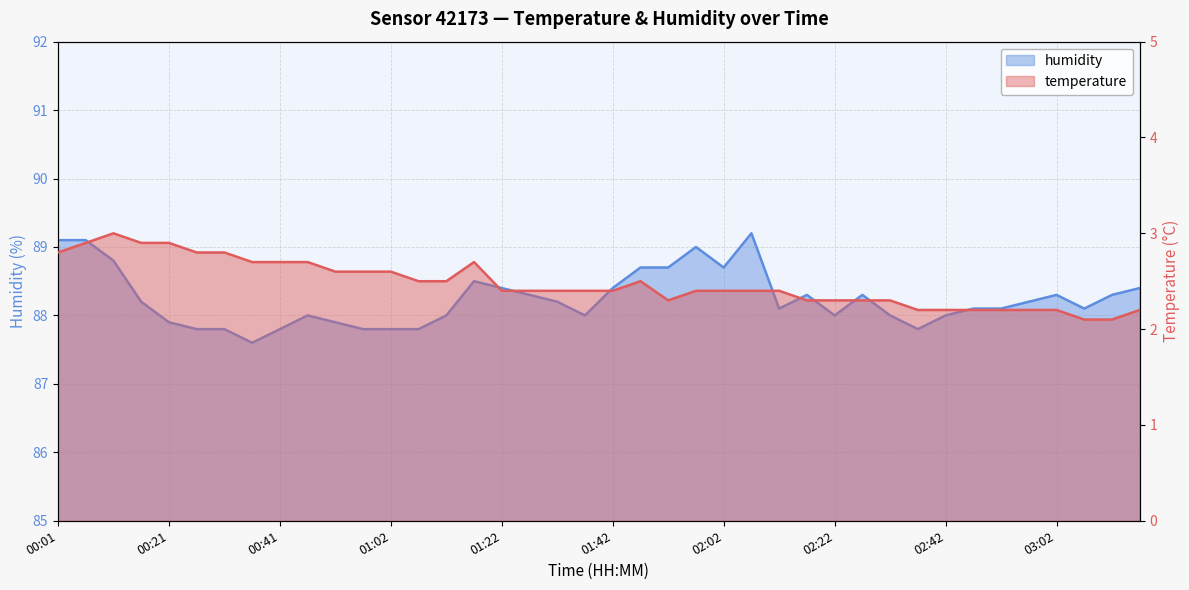

List the series in order of their peak value, highest first.

humidity, temperature